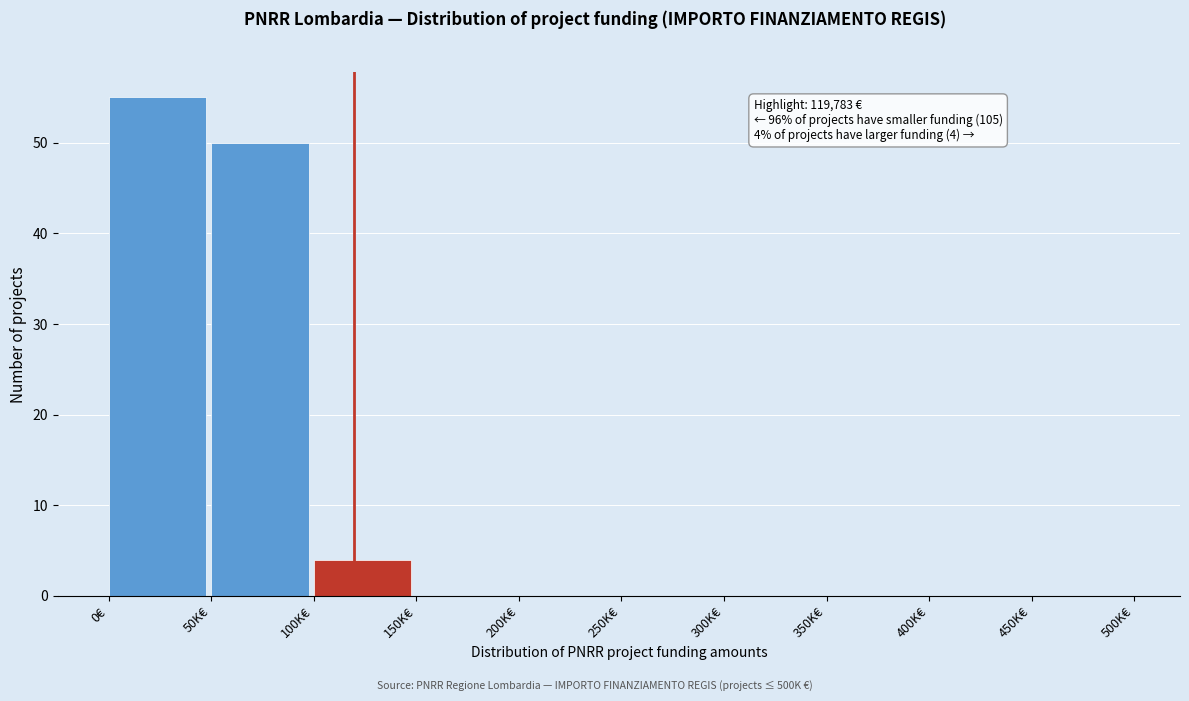

Reading left to right, list all the values displayed in this chart.

0€=55	50K€=50	100K€=4	150K€=0	200K€=0	250K€=0	300K€=0	350K€=0	400K€=0	450K€=0